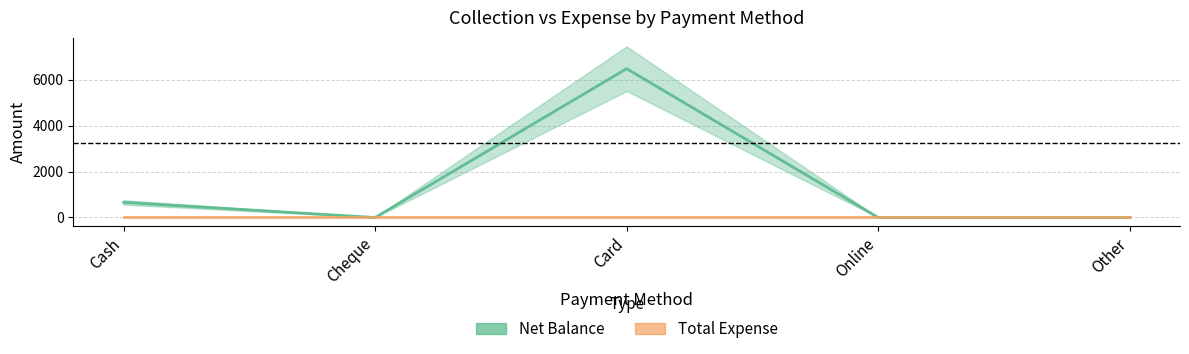

List the labels in order of value, smallest first.

Cheque, Online, Other, Cash, Card